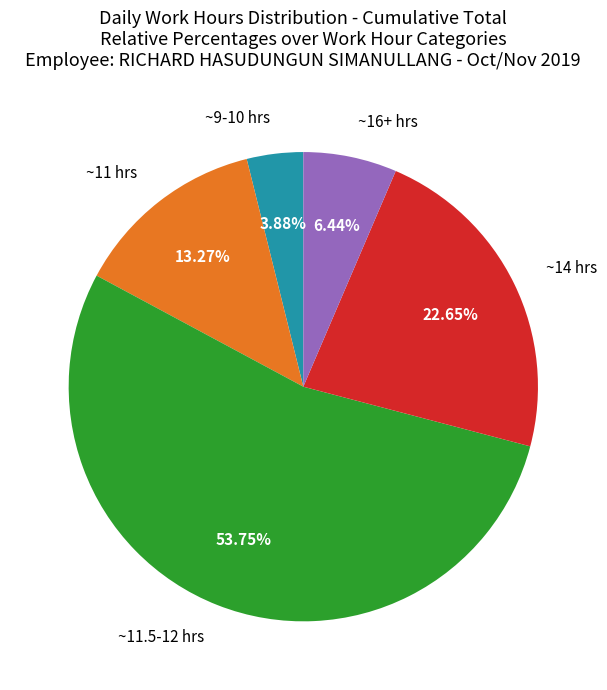

How many slices are in this pie chart?

5